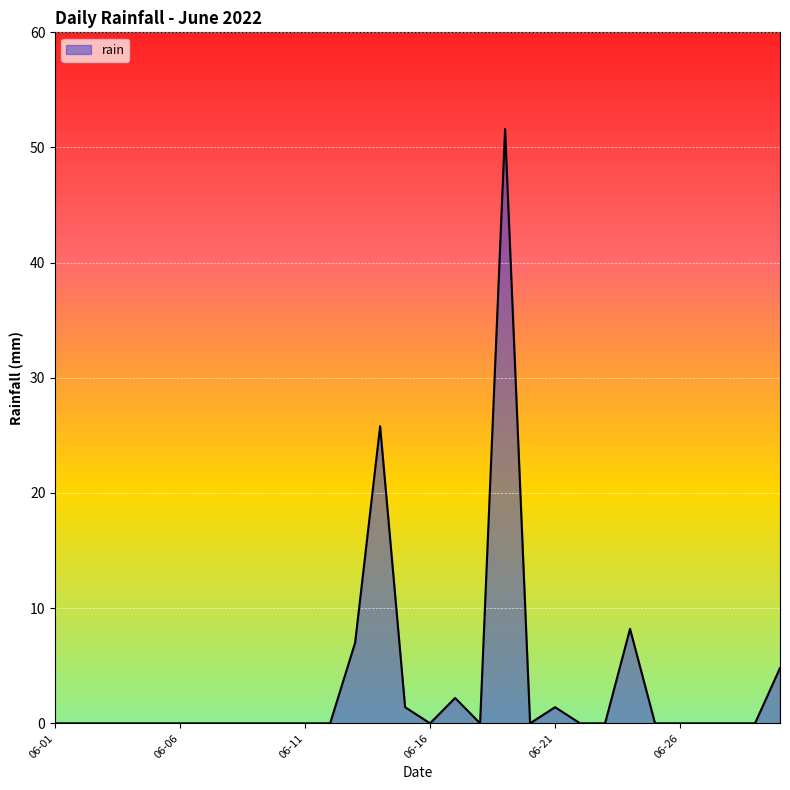

Does the chart display data point markers on the line(s)?

No